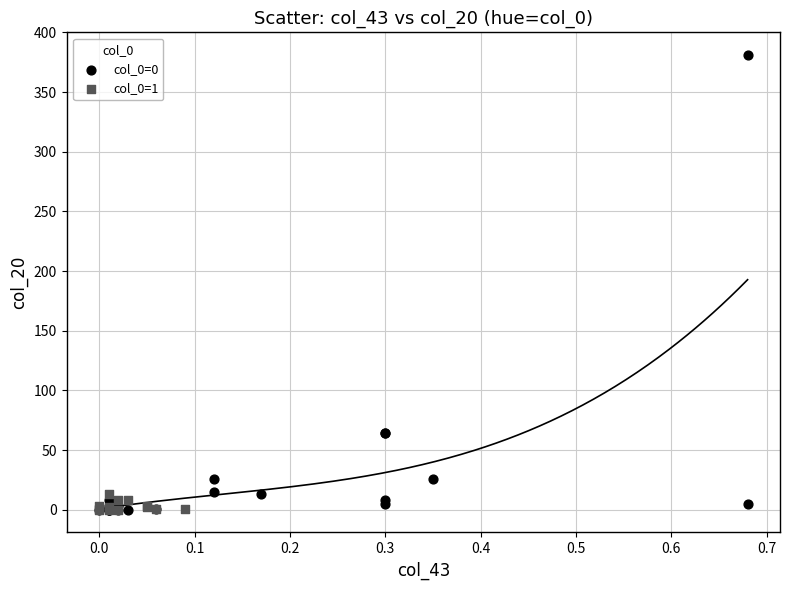

Which series has the largest Y range (max minus min)?

col_0=0